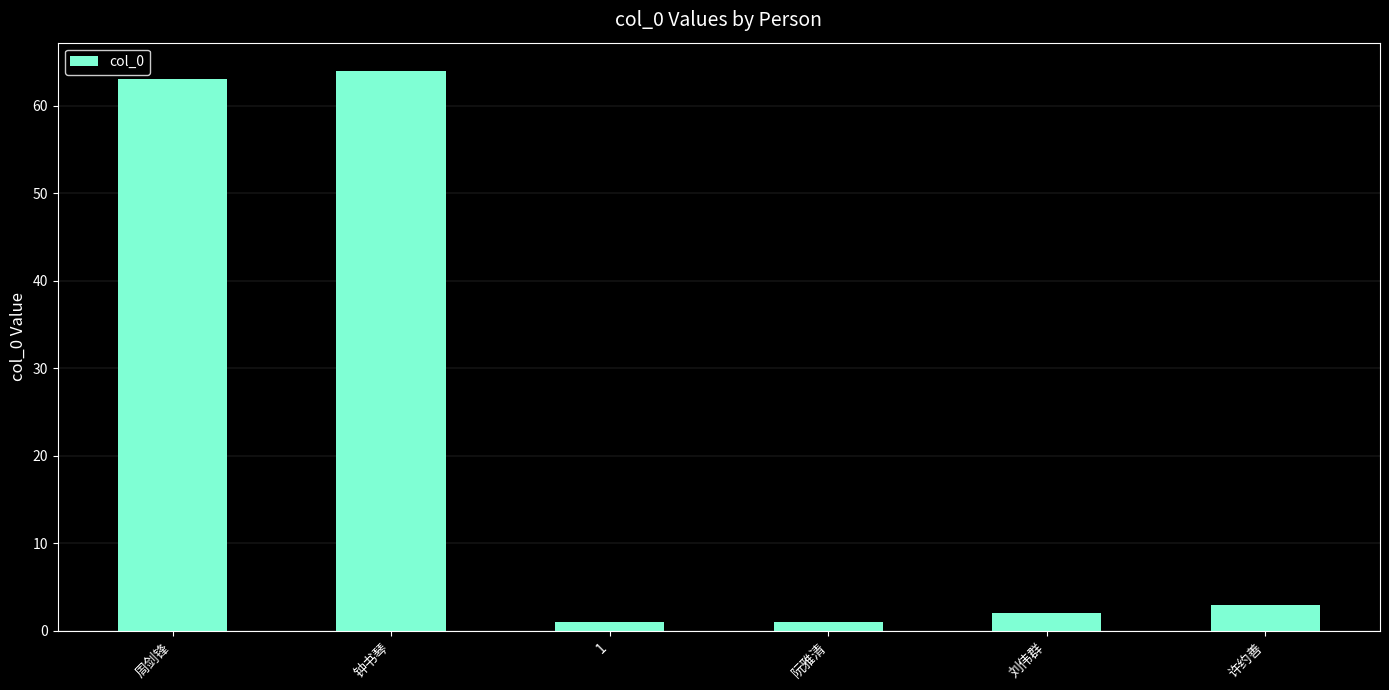

What is the sum of all values?

134